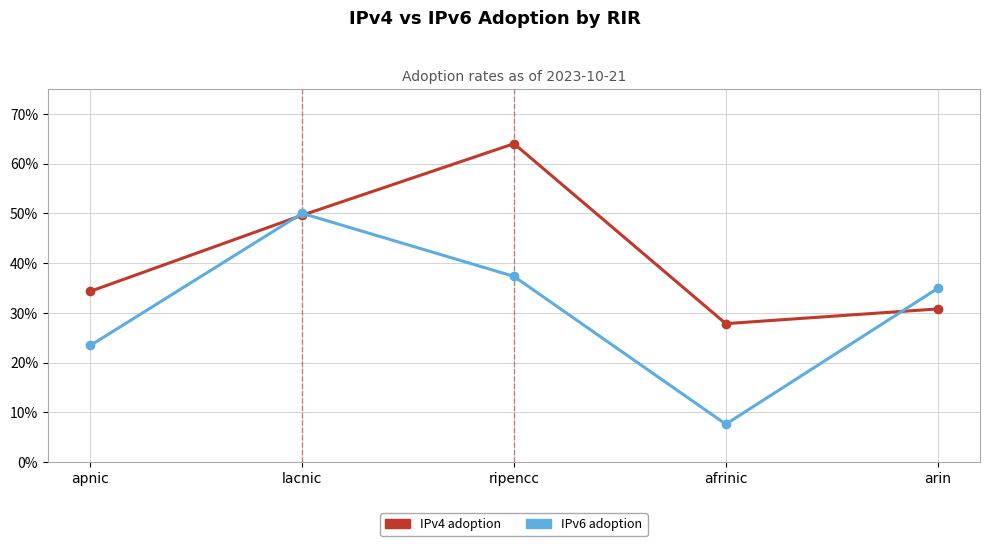

Which series has the largest range (max minus min)?

IPv6 adoption